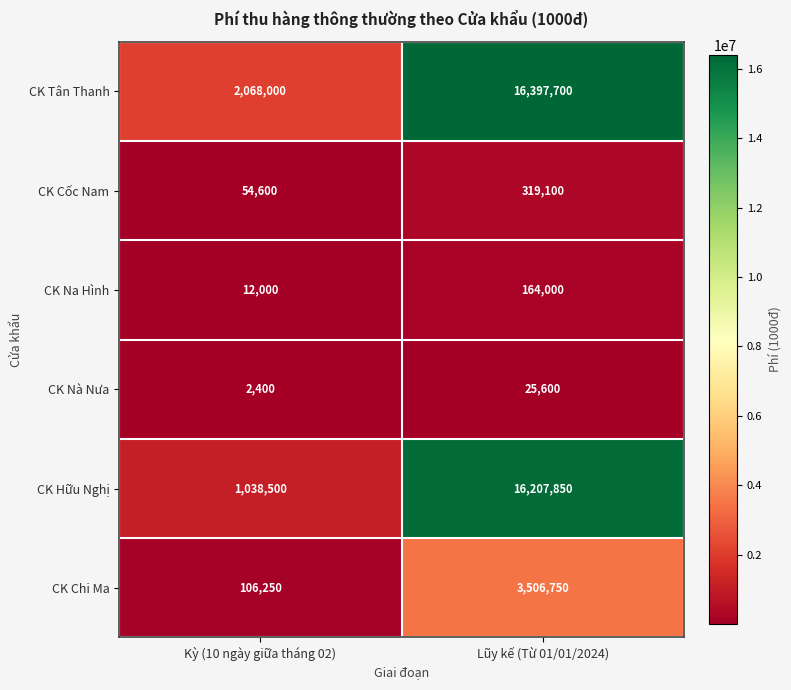

Rank the series at Kỳ (10 ngày giữa tháng 02) from highest to lowest value.

CK Tân Thanh, CK Hữu Nghị, CK Chi Ma, CK Cốc Nam, CK Na Hình, CK Nà Nưa